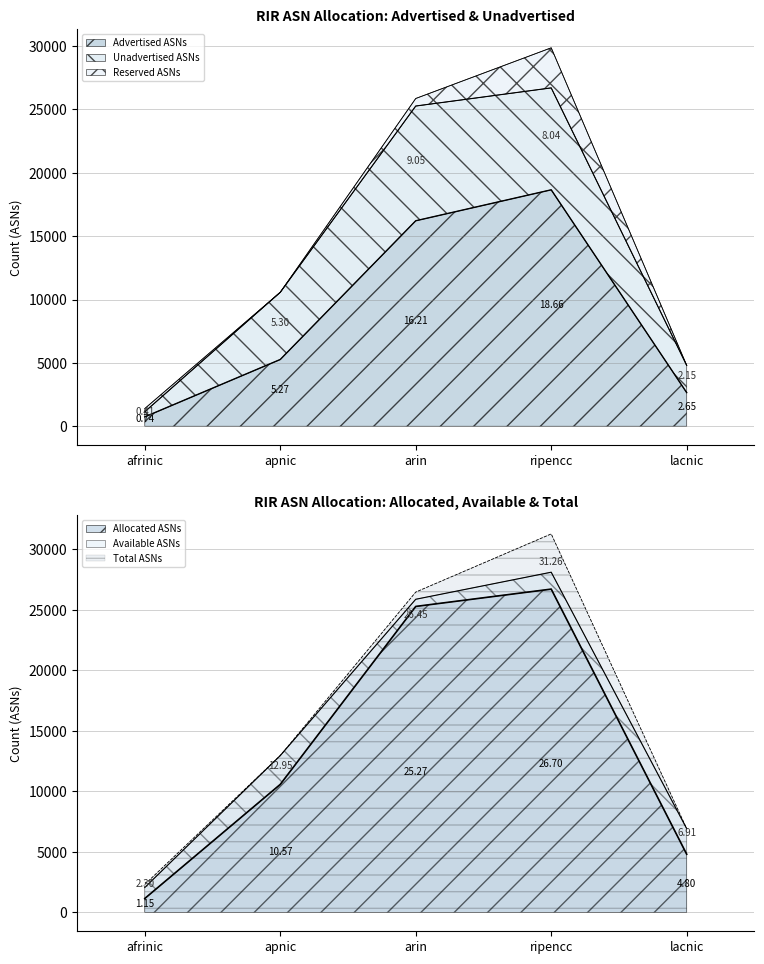

What is the spread (max minus min) of values at ripencc?

12600